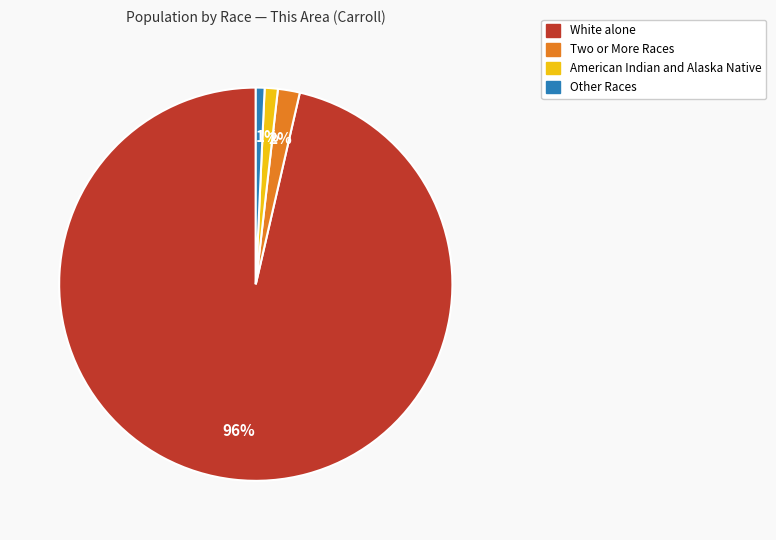

Is there any slice that represents more than half of the pie?

Yes